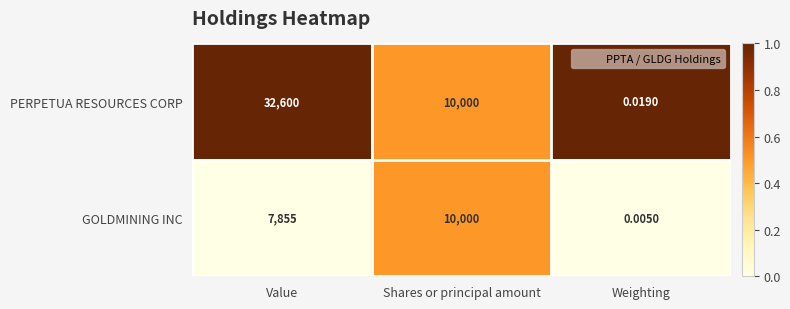

Which label corresponds to the smallest value in the chart?

Weighting